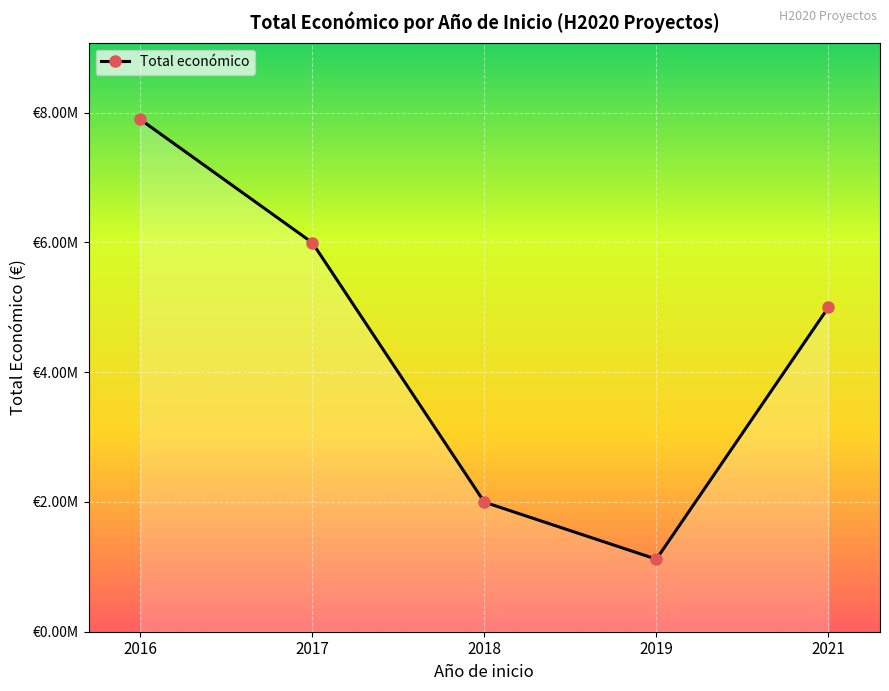

Reading left to right, what are all the values shown in this chart?

2016=7895657	2017=5996175	2018=1997191	2019=1117800	2021=4999563